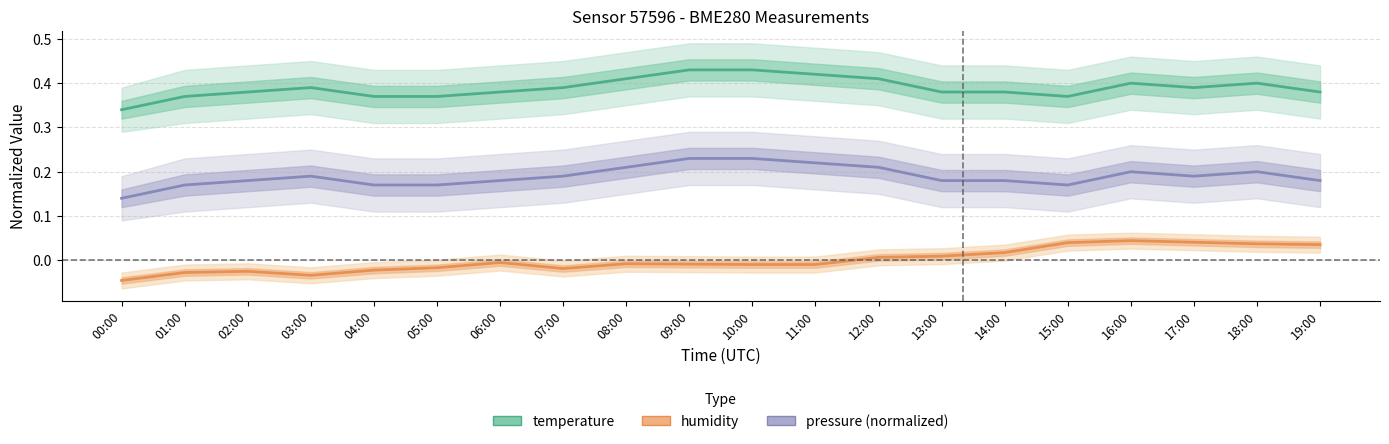

True or false: humidity has a value of -0.0 at 04:00.

False